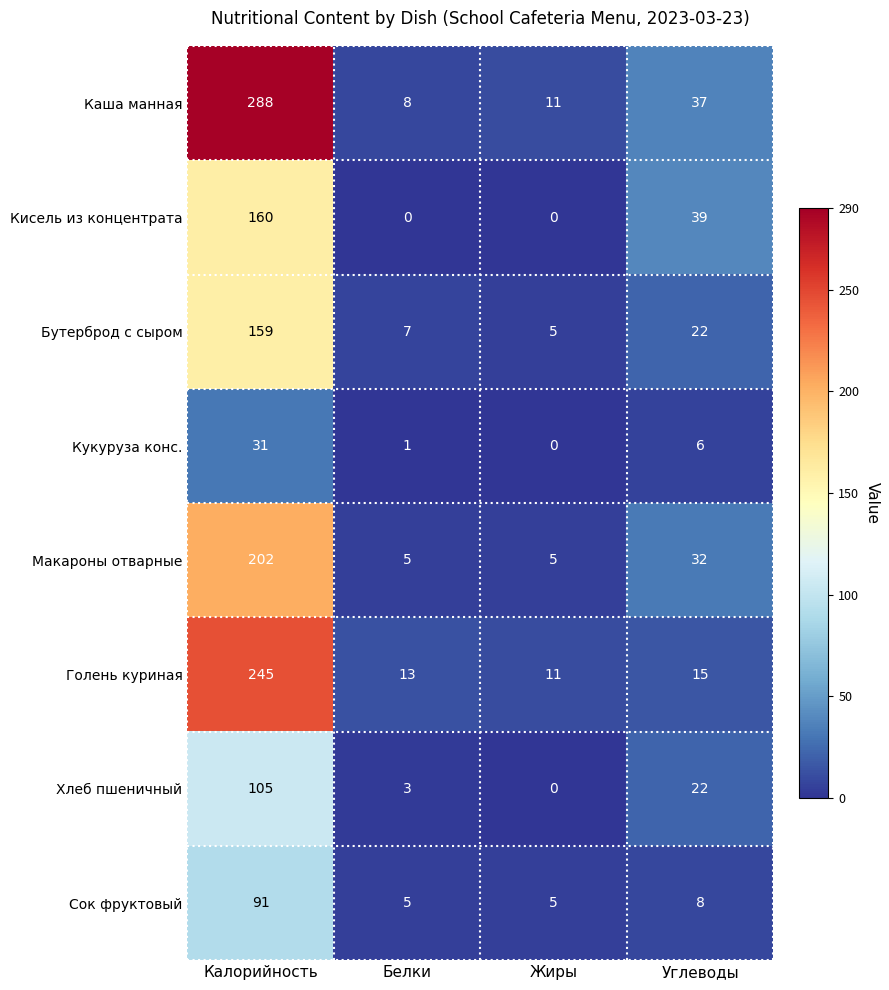

How many data points does each series have?

4